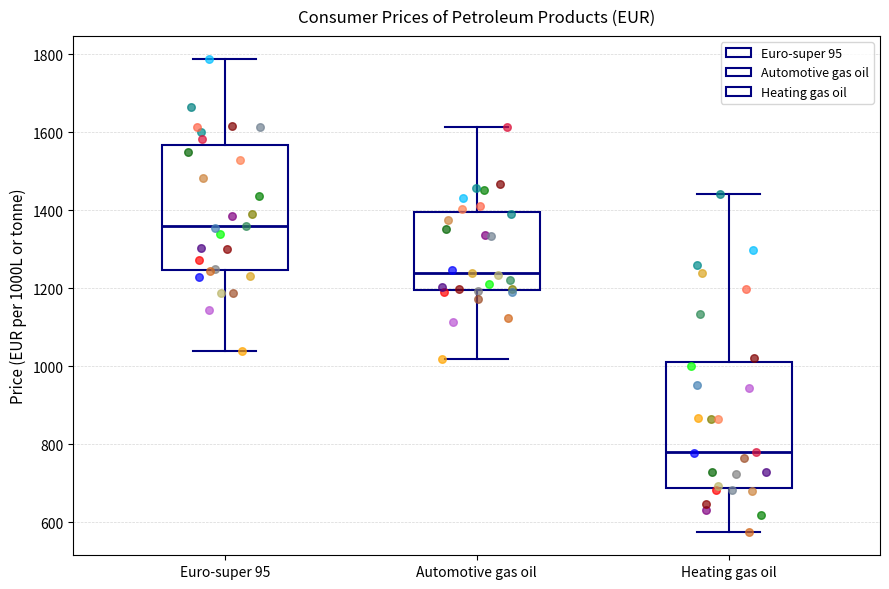

Where is the upper edge of the box for Automotive gas oil on the y-axis? The values are not printed on the chart, so give them approximately, as read against the axis.

1400